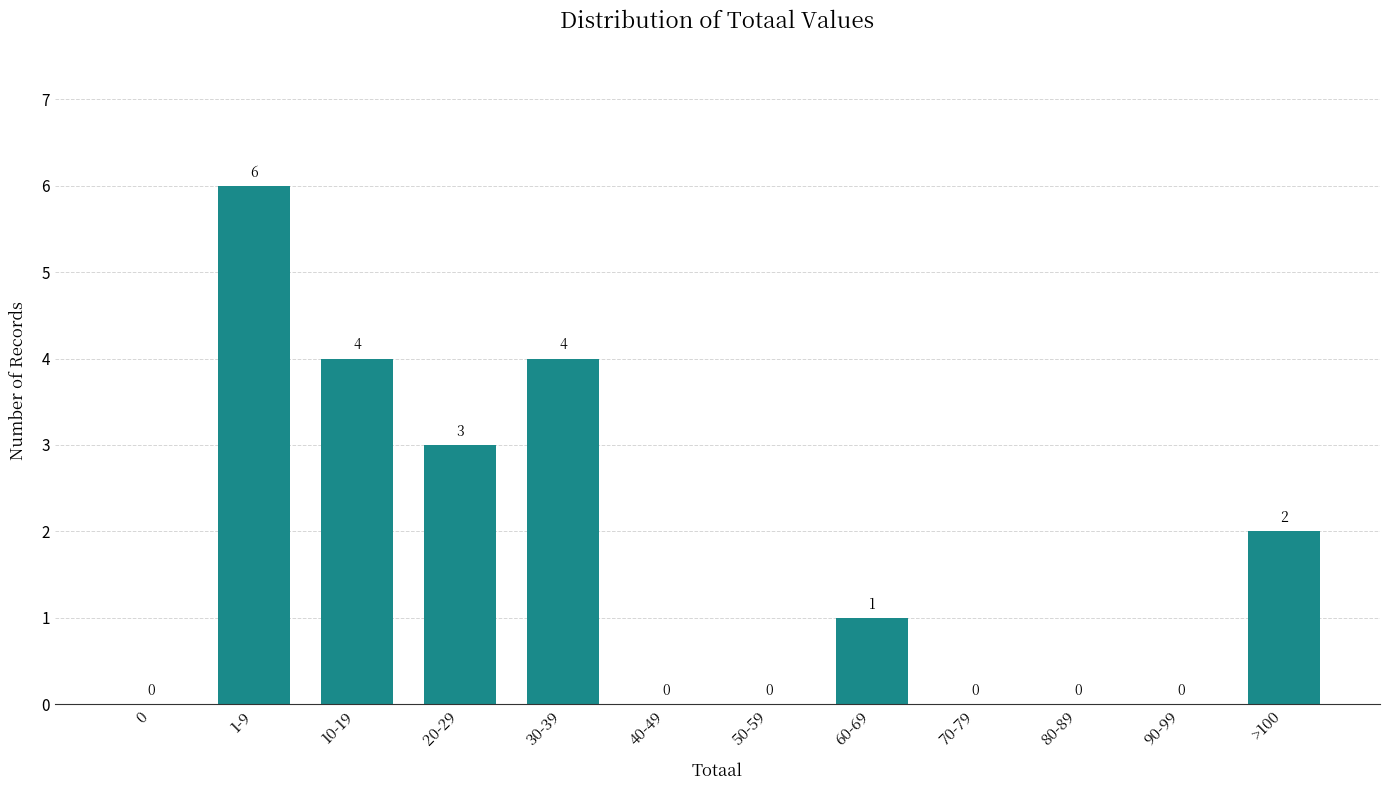

Reading right to left, list all the values displayed in this chart.

>100=2	90-99=0	80-89=0	70-79=0	60-69=1	50-59=0	40-49=0	30-39=4	20-29=3	10-19=4	1-9=6	0=0